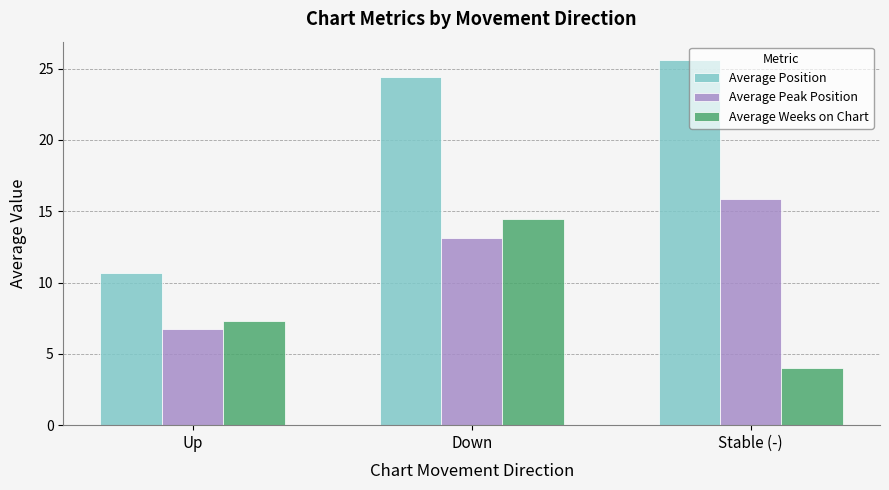

Which series has the largest range (max minus min)?

Average Position